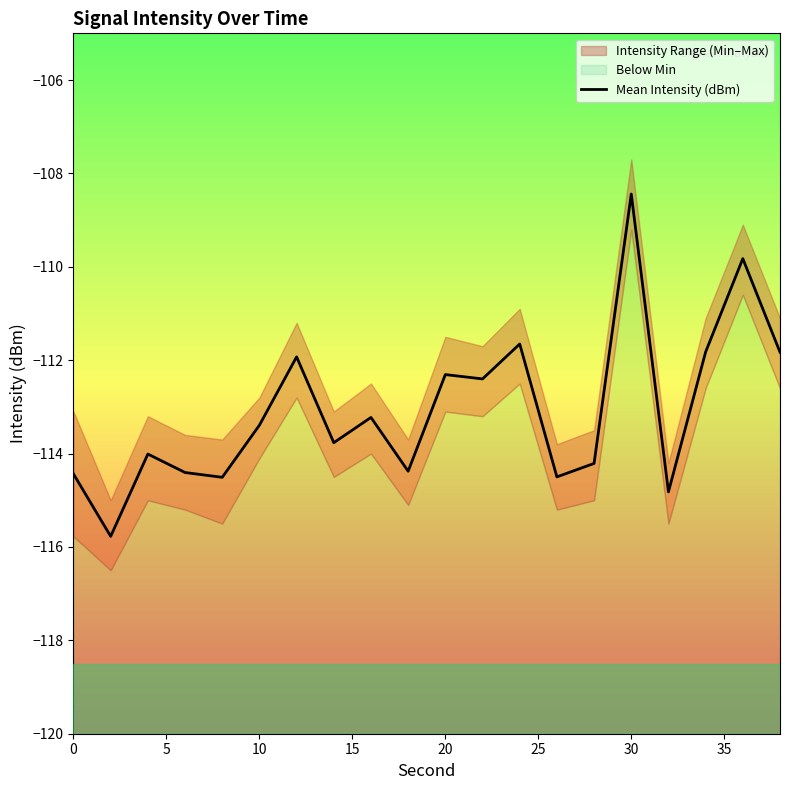

How many points are lower than both their immediate neighbors (excluding endpoints)?

7